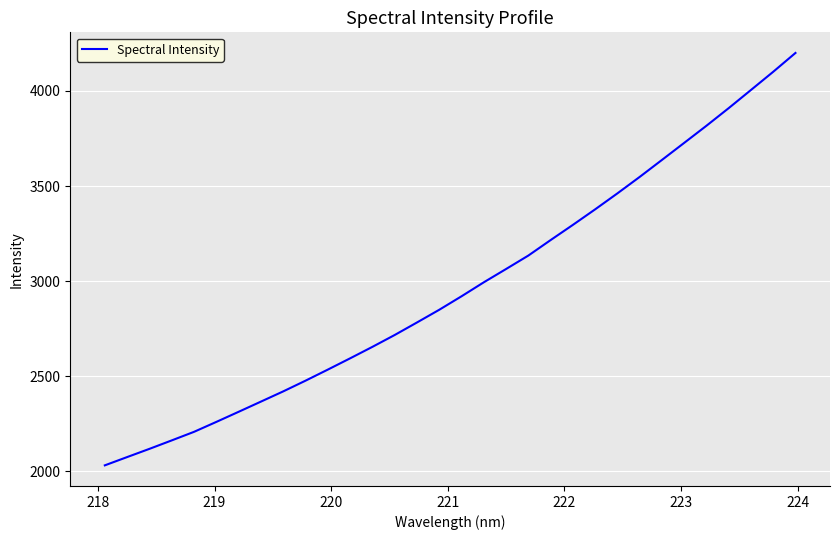

What is the difference between the maximum and minimum values?

2167.5